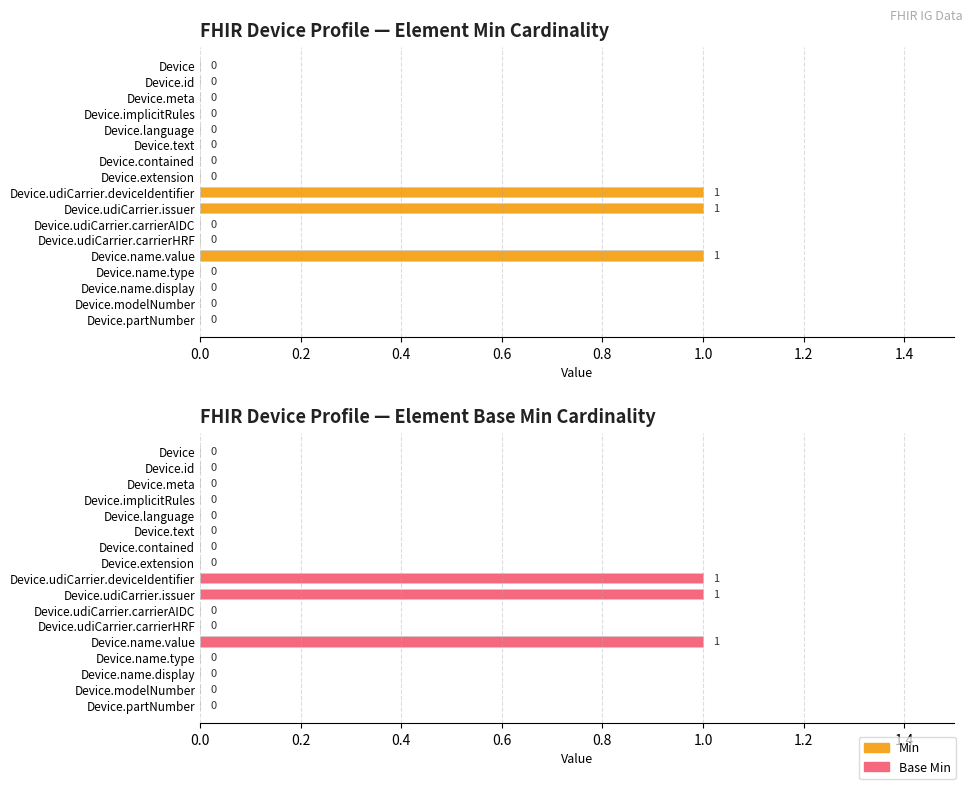

True or false: Min has a value of 1 at 16.

False